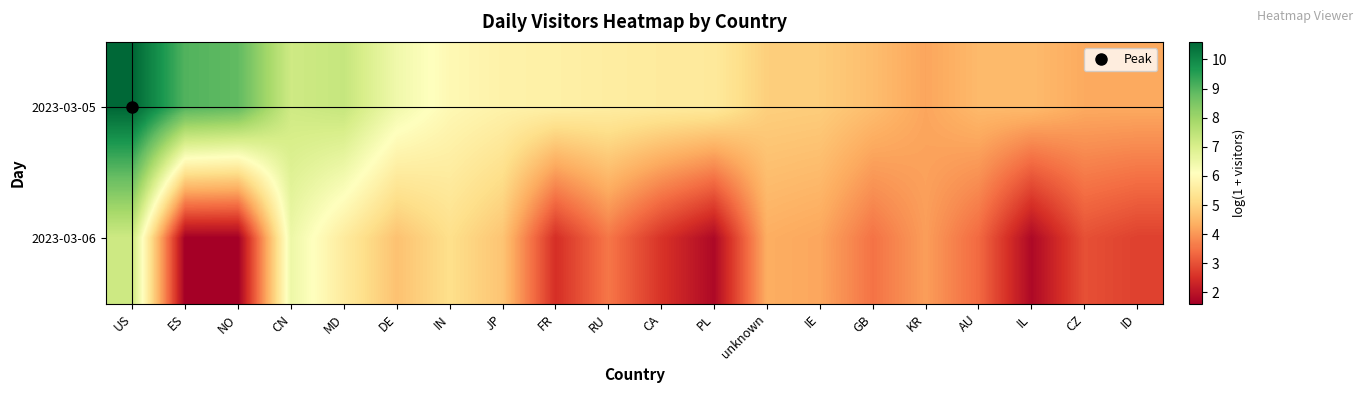

What is the spread (max minus min) of values at IN?

0.7